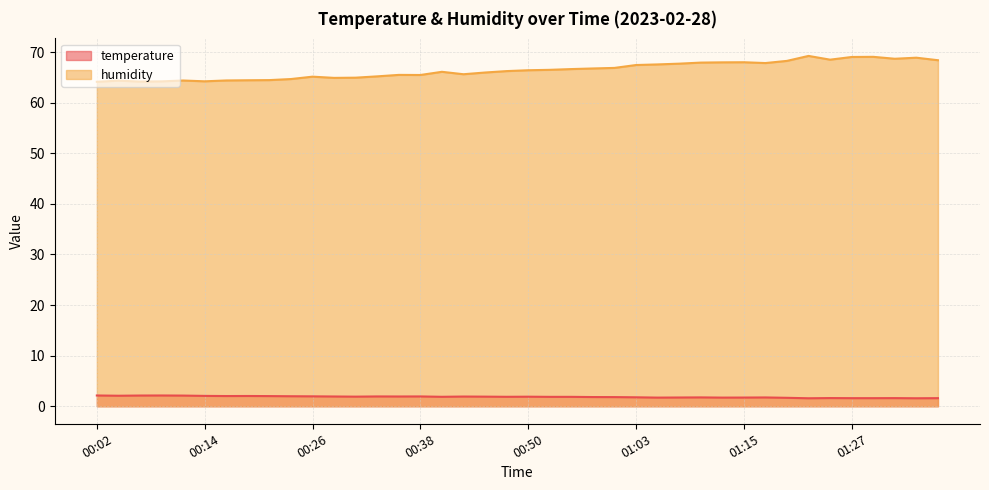

Between 00:31 and 00:29, which is larger?

00:29